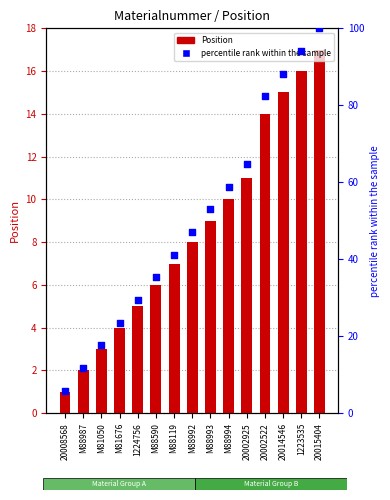

What is the total value across all series at M88590?

41.3